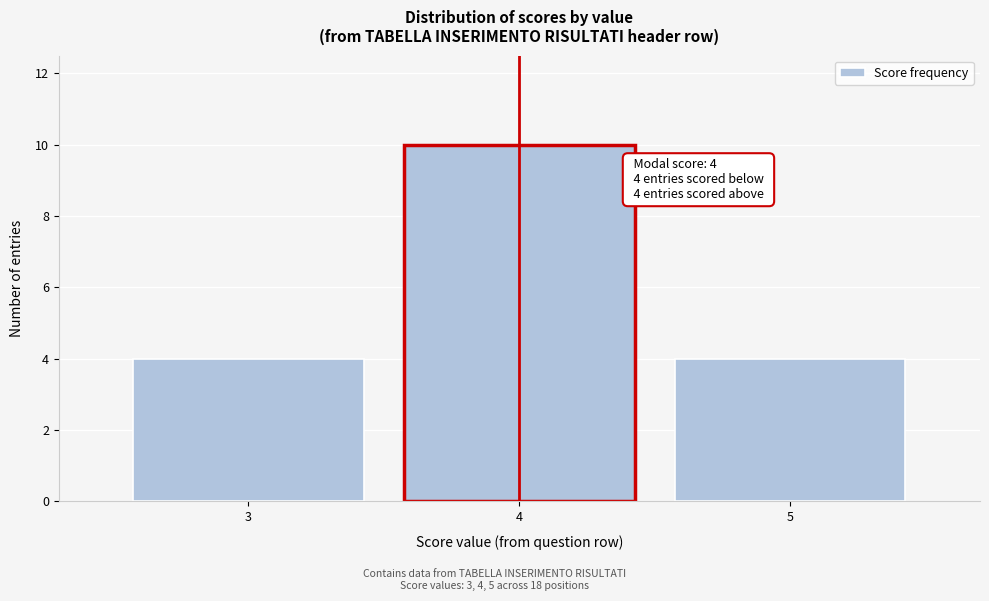

Reading left to right, what are all the values shown in this chart?

4	10	4